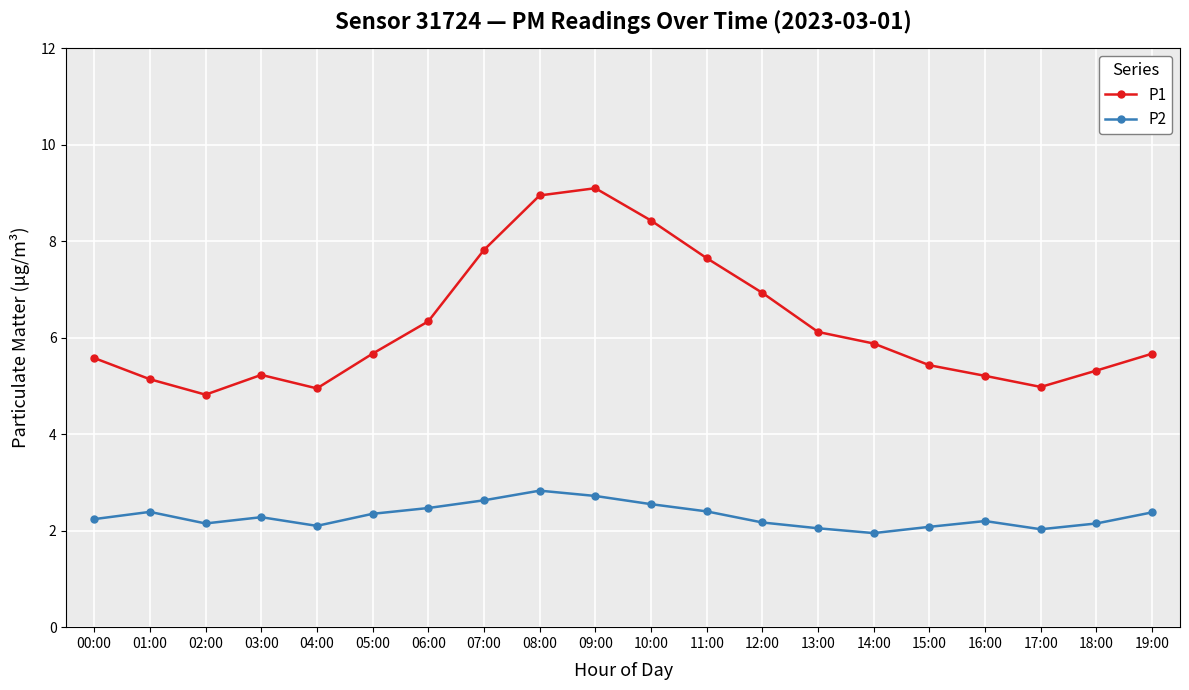

True or false: P2 and P1 intersect in this chart.

False